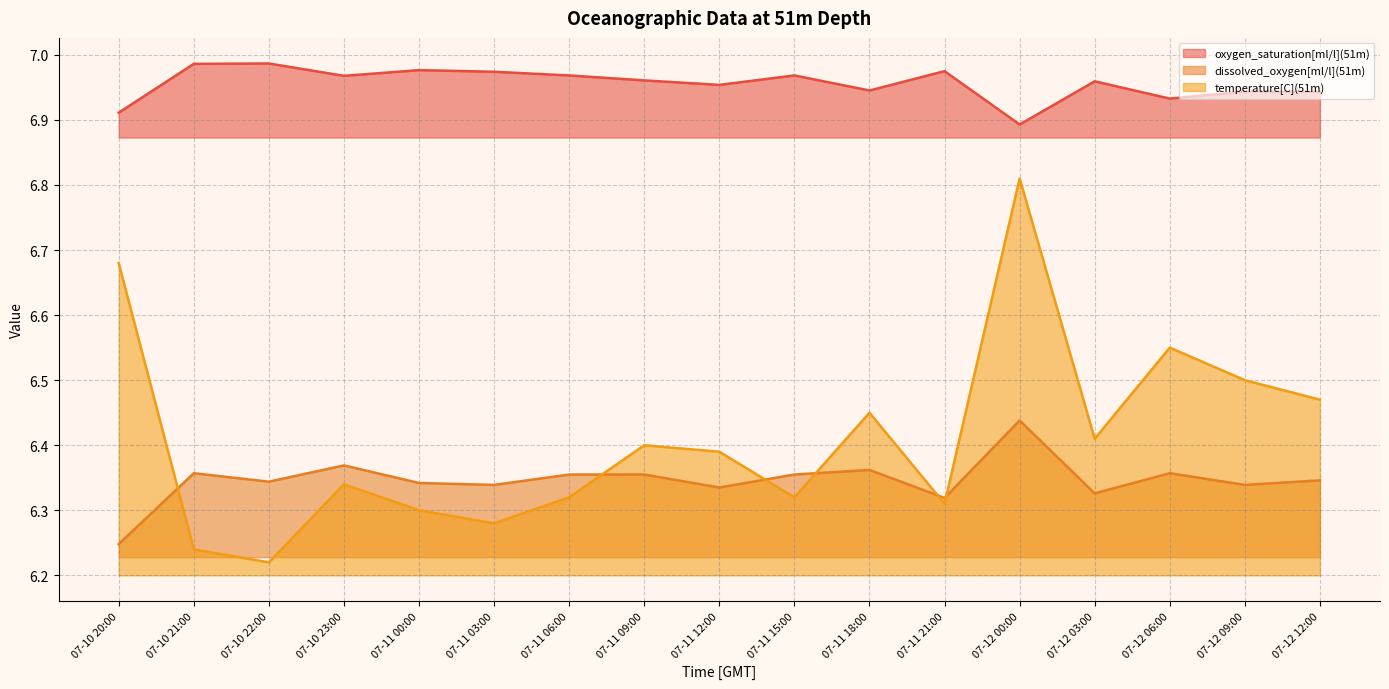

What are all the series names shown in the legend?

oxygen_saturation[ml/l](51m), dissolved_oxygen[ml/l](51m), temperature[C](51m)